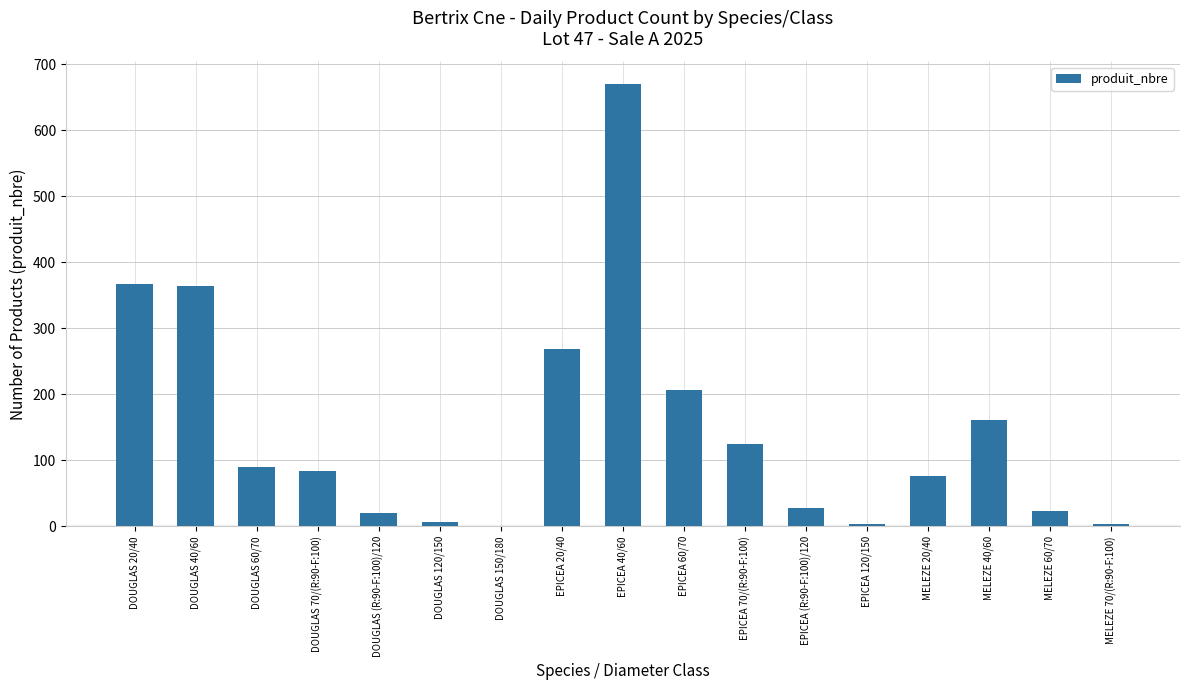

Is it true that the value at EPICEA 20/40 is 269?

True